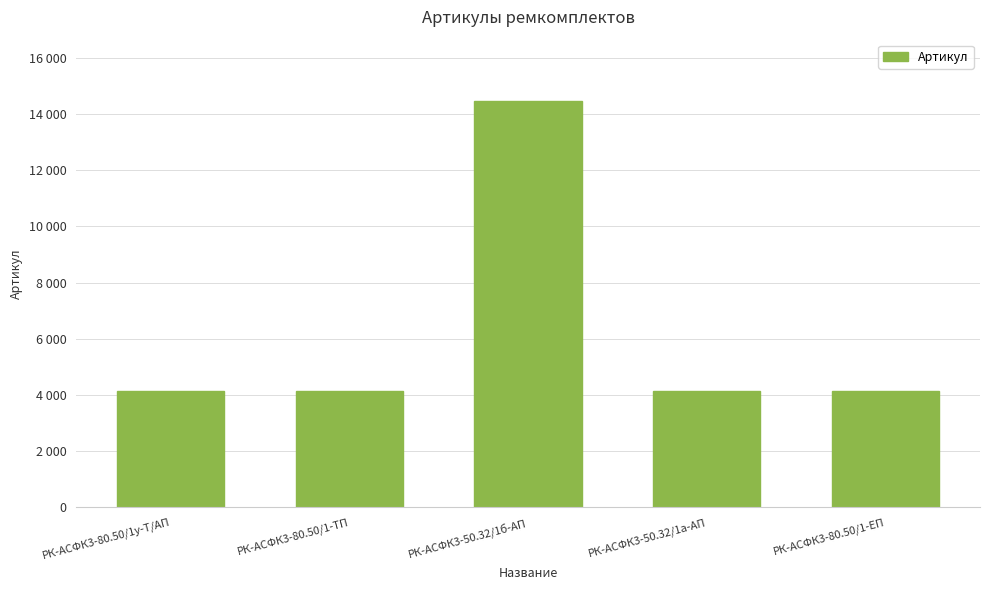

Count the number of data series in this chart.

1